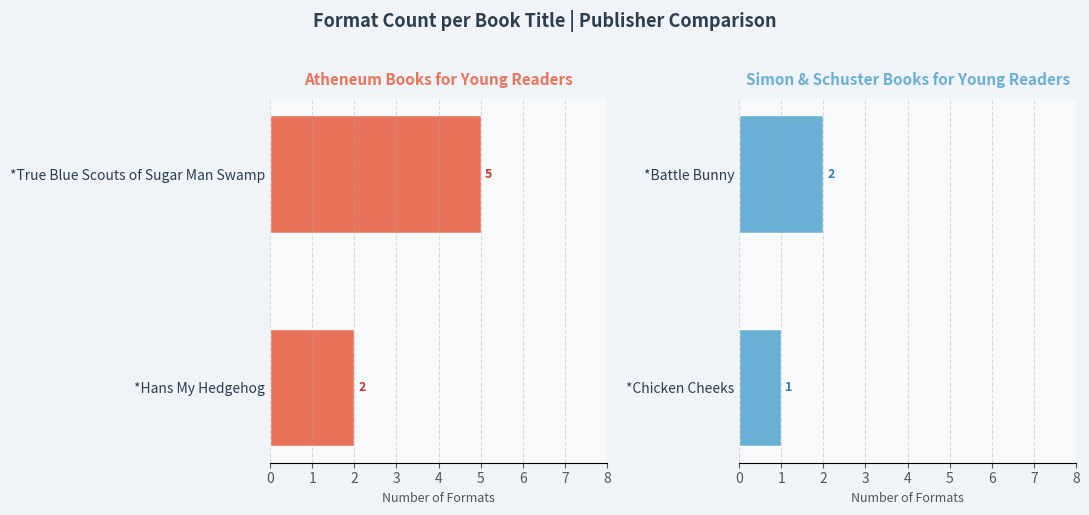

True or false: Formats per Work (Right) has a value of 1 at *Chicken Cheeks.

False